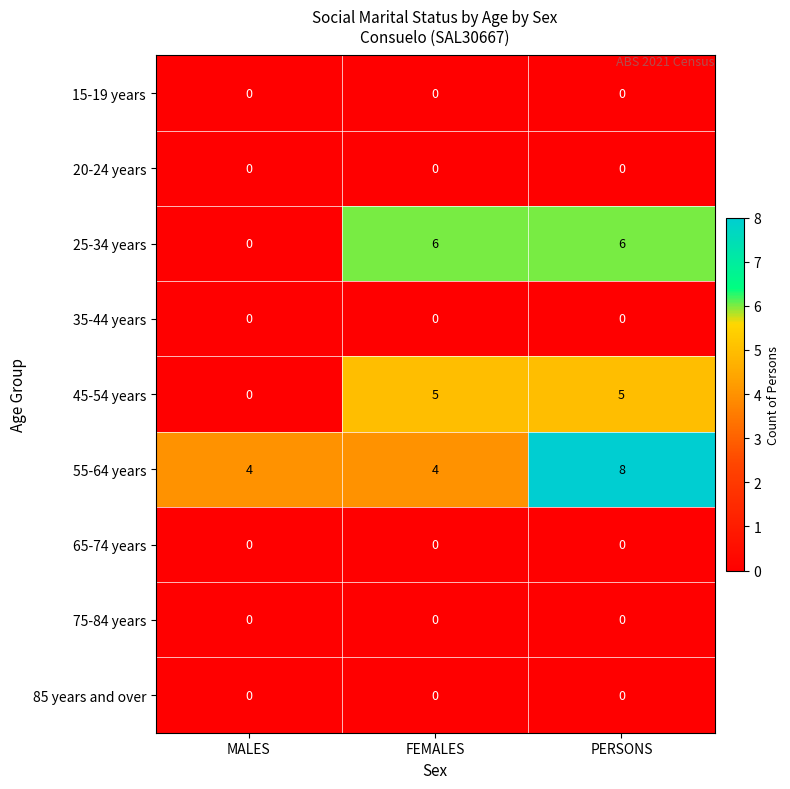

At which label does 45-54 years reach its minimum?

MALES